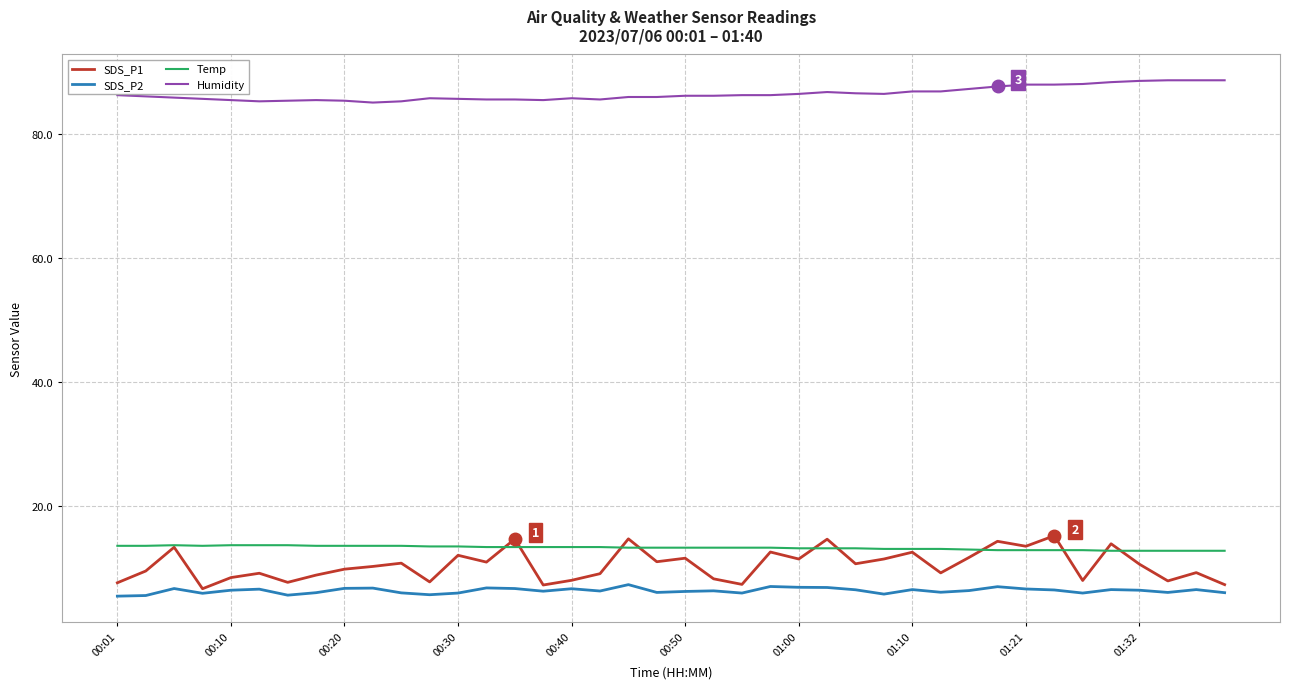

True or false: Humidity and SDS_P2 cross at least once.

False